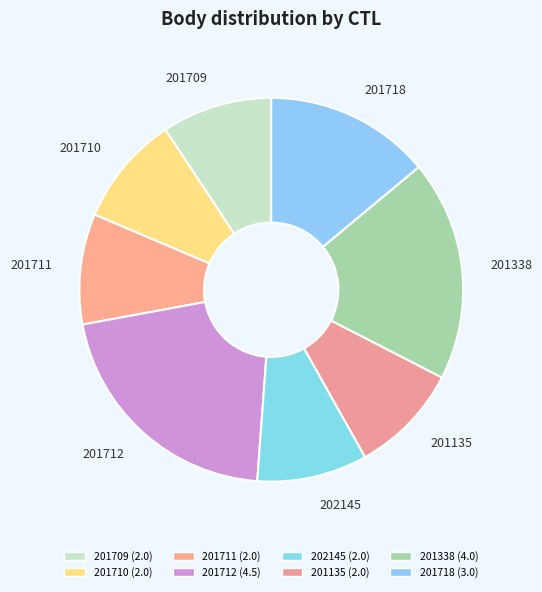

Which slice is the largest?

201712